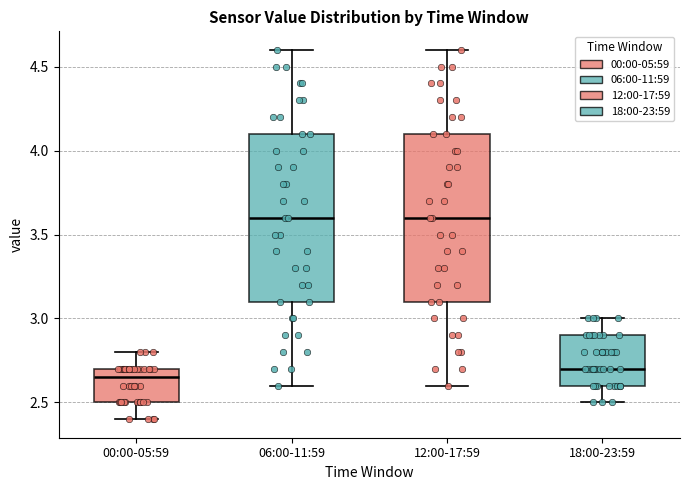

Reading left to right, read every box against the y-axis: the position of its median line, the range the box covers, and the ends of its whiskers. The values are not printed on the chart, so give them approximately, as read against the axis.

00:00-05:59: median 2.65, box 2.50 to 2.70, whiskers 2.40 to 2.80
06:00-11:59: median 3.60, box 3.10 to 4.10, whiskers 2.60 to 4.60
12:00-17:59: median 3.60, box 3.10 to 4.10, whiskers 2.60 to 4.60
18:00-23:59: median 2.70, box 2.60 to 2.90, whiskers 2.50 to 3.00